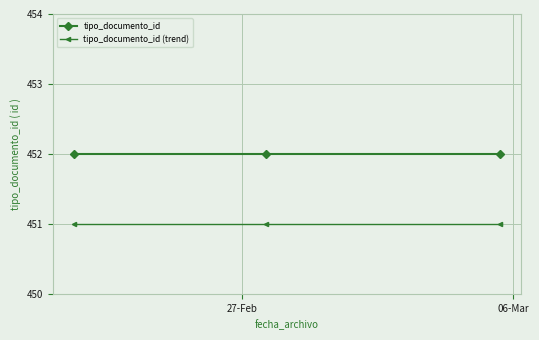

List the series in order of their overall mean, highest first.

tipo_documento_id, tipo_documento_id (trend)